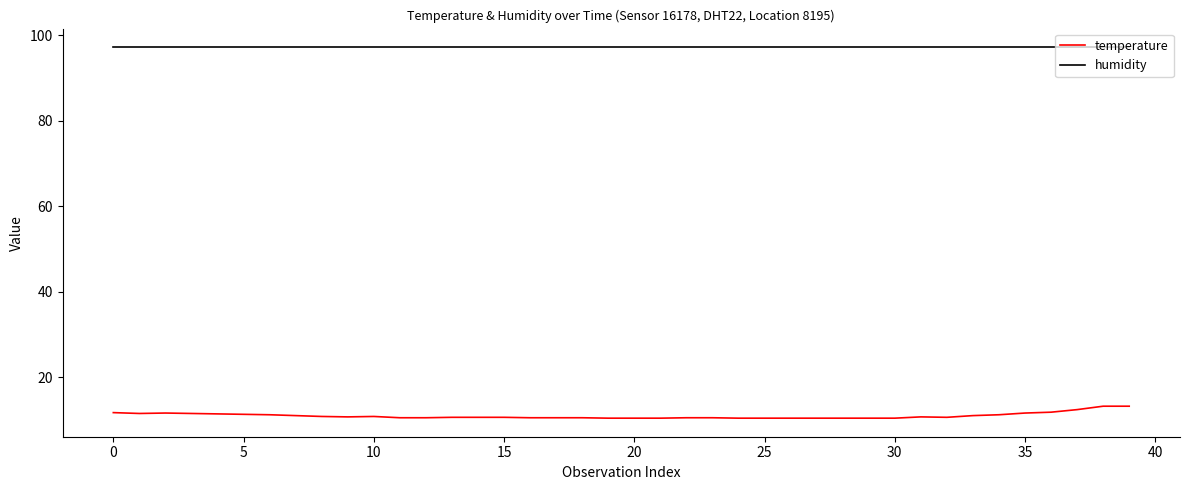

True or false: humidity and temperature intersect in this chart.

False